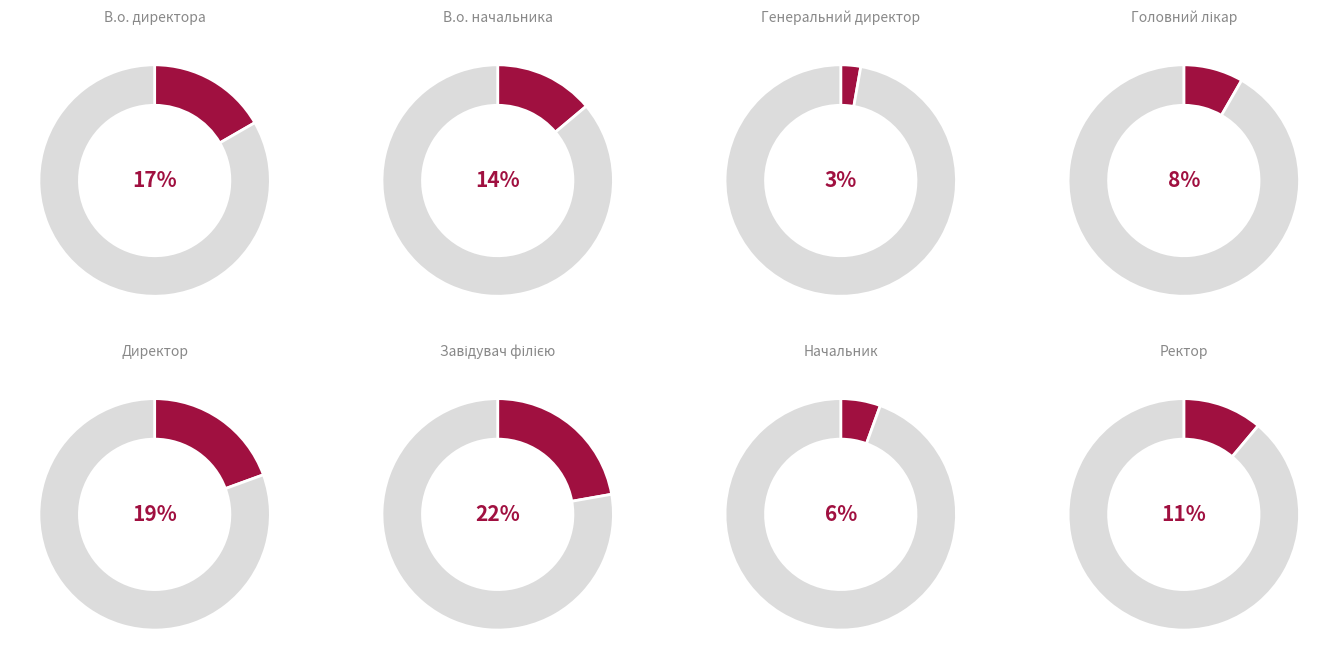

True or false: Головний лікар accounts for 8% of the total.

True